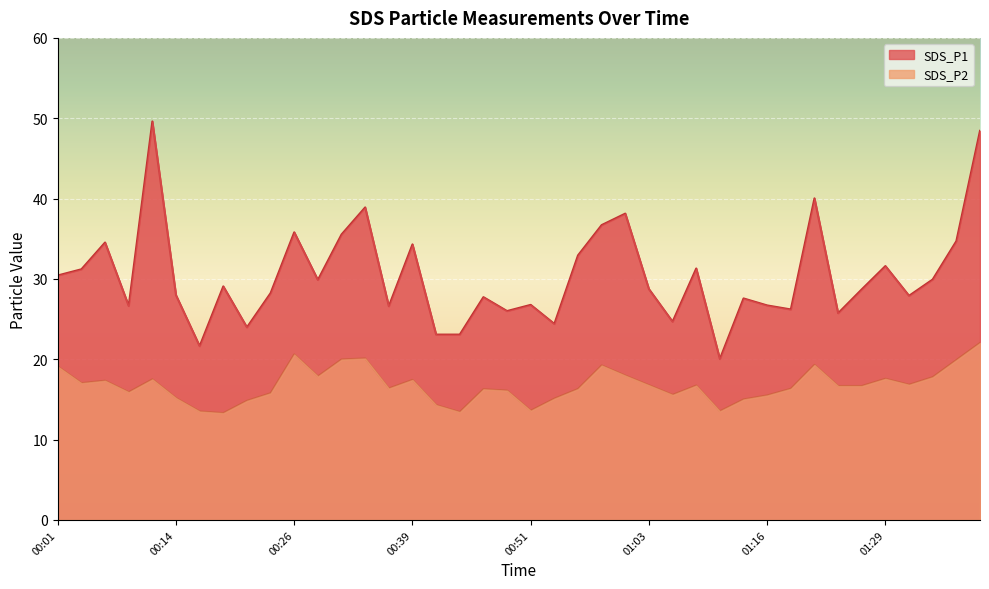

At which category does SDS_P1 reach its first local valley?

00:09